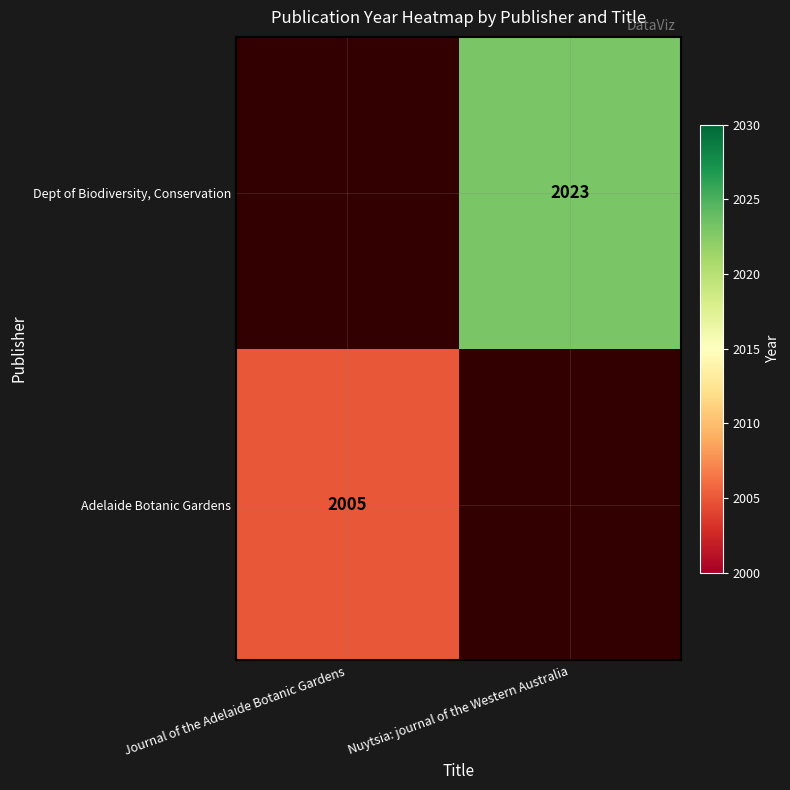

True or false: Dept of Biodiversity, Conservation has a value of 591 at Nuytsia: journal of the Western Australia.

False